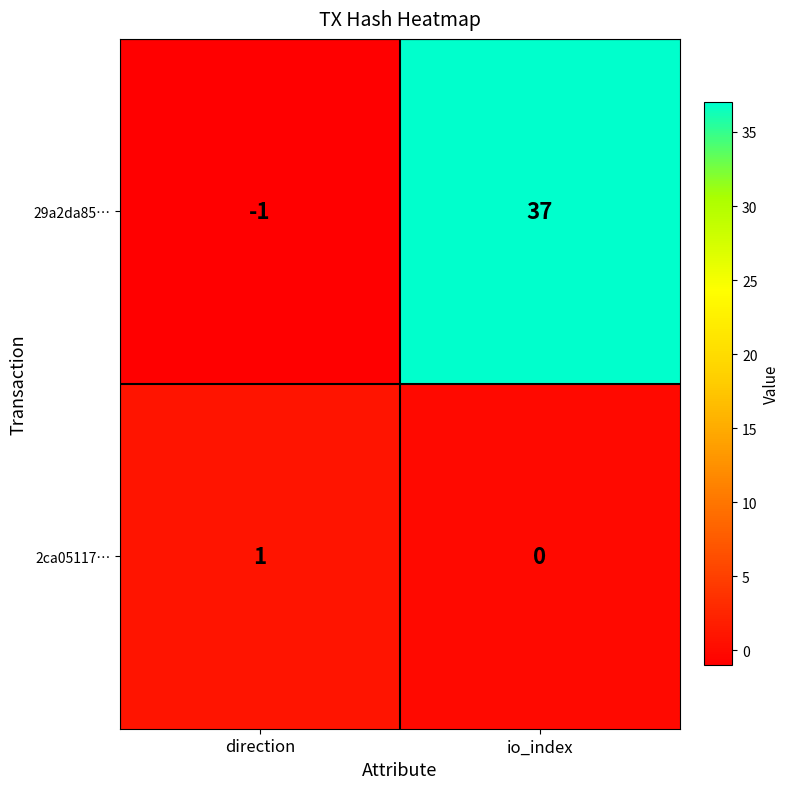

Reading left to right, list all the values displayed in this chart.

29a2da85…: direction=-1	io_index=37
2ca05117…: direction=1	io_index=0